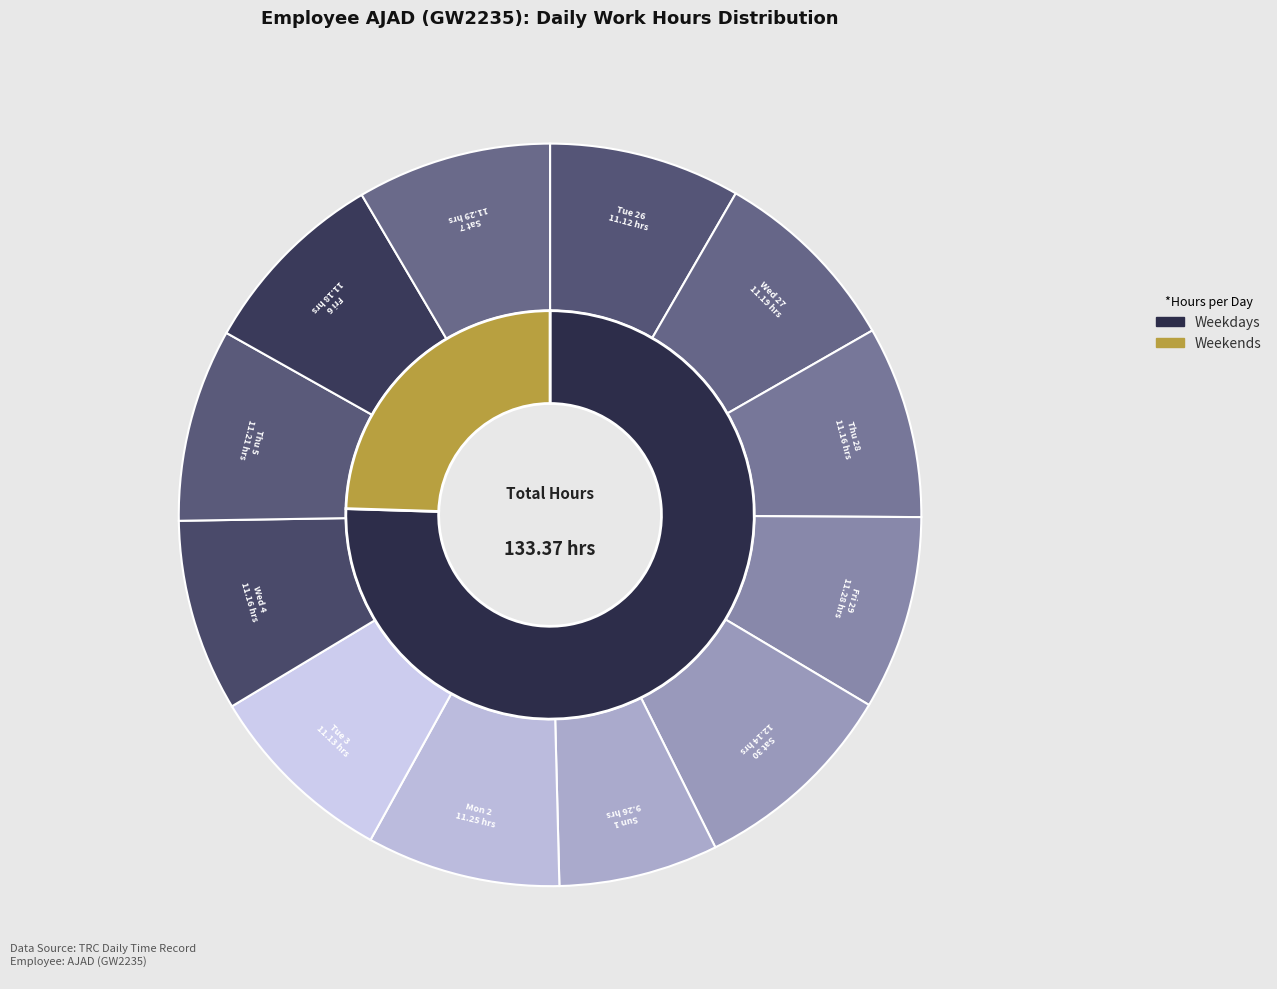

What is the largest slice in the pie chart?

Sat 30